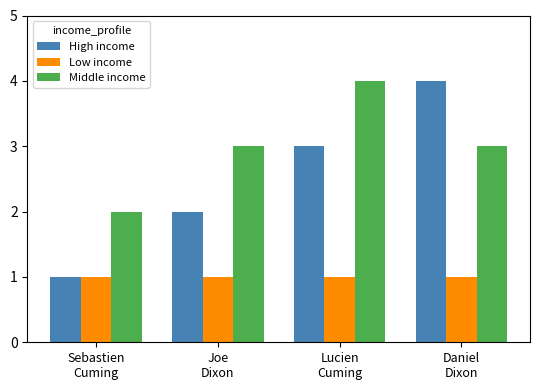

Which series has the largest range (max minus min)?

High income